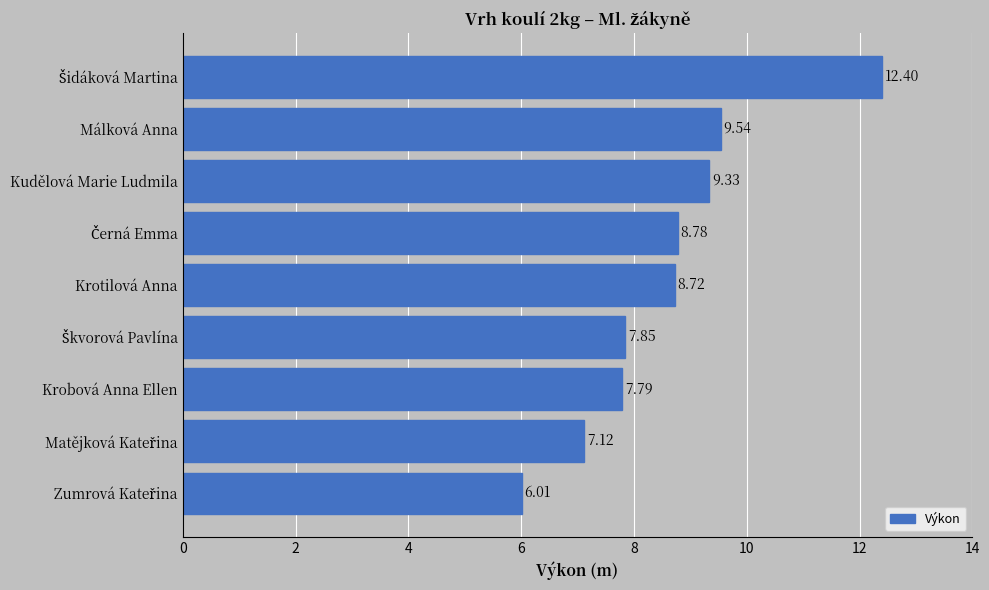

What is the difference between the maximum and second lowest values?

5.3